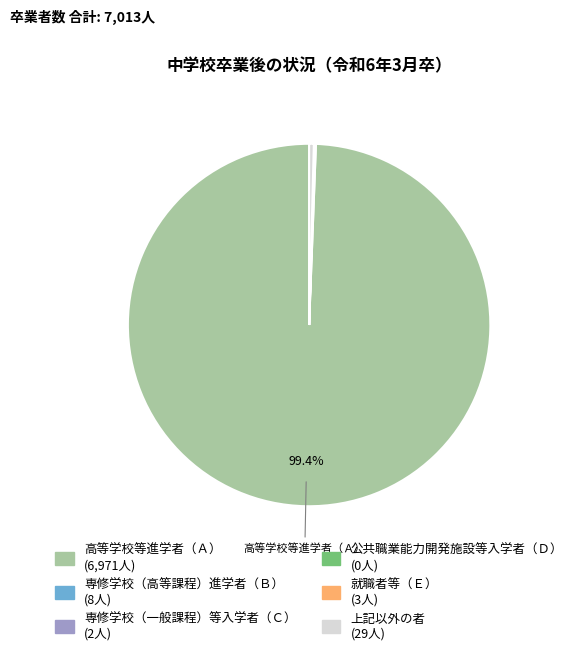

What is the largest slice in the pie chart?

高等学校等進学者（Ａ）